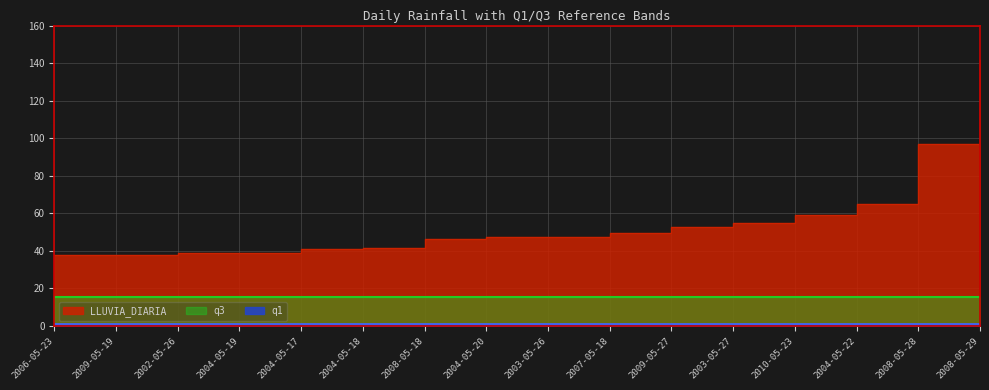

True or false: q3 has a value of 15.3 at 2003-05-26.

True